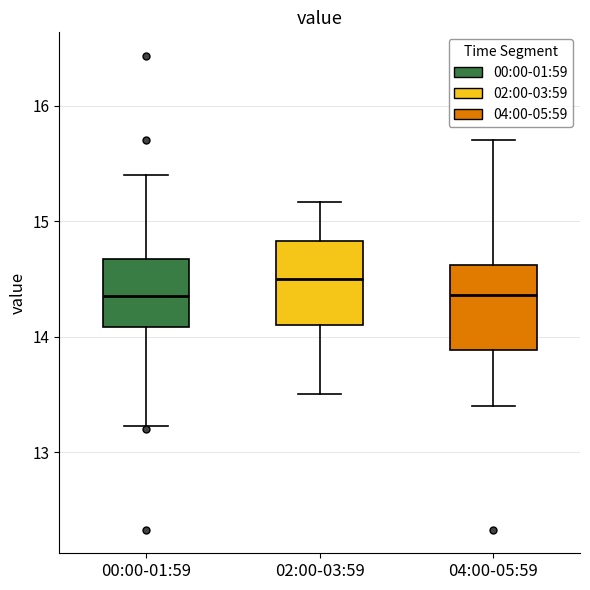

Reading left to right, read every box against the y-axis: the position of its median line, the range the box covers, and the ends of its whiskers. The values are not printed on the chart, so give them approximately, as read against the axis.

00:00-01:59: median 14.4, box 14.1 to 14.7, whiskers 13.2 to 15.4
02:00-03:59: median 14.5, box 14.1 to 14.8, whiskers 13.5 to 15.2
04:00-05:59: median 14.4, box 13.9 to 14.6, whiskers 13.4 to 15.7